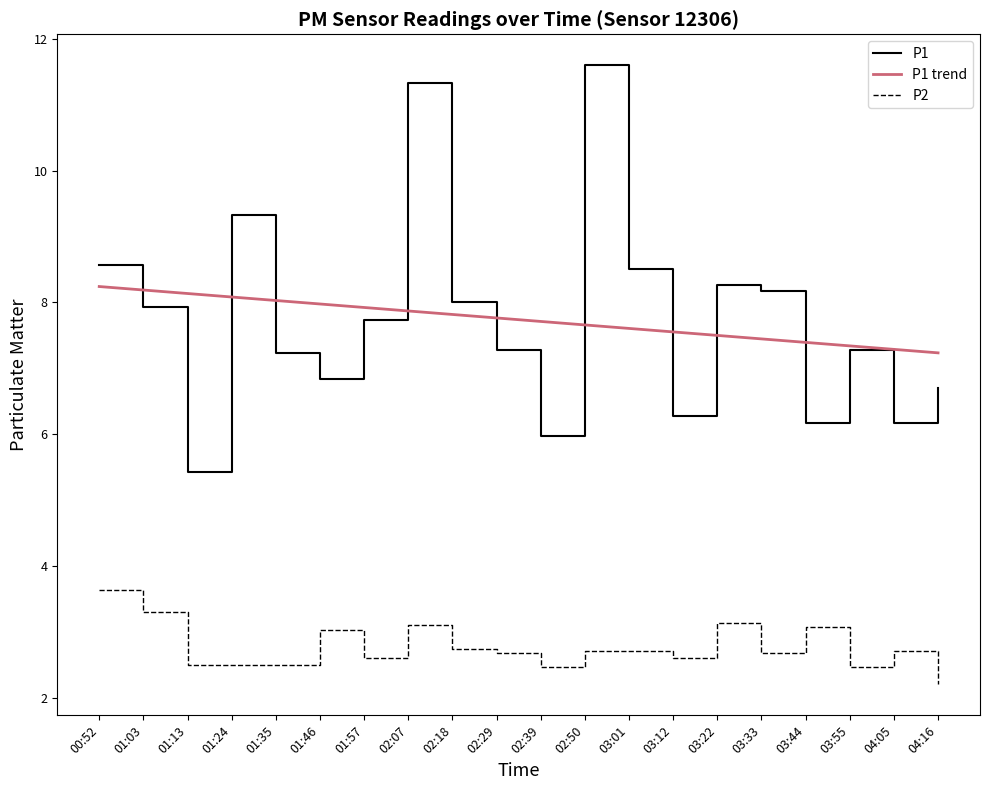

What is the sum of the P1 values at 03:33 and 00:52?

16.7